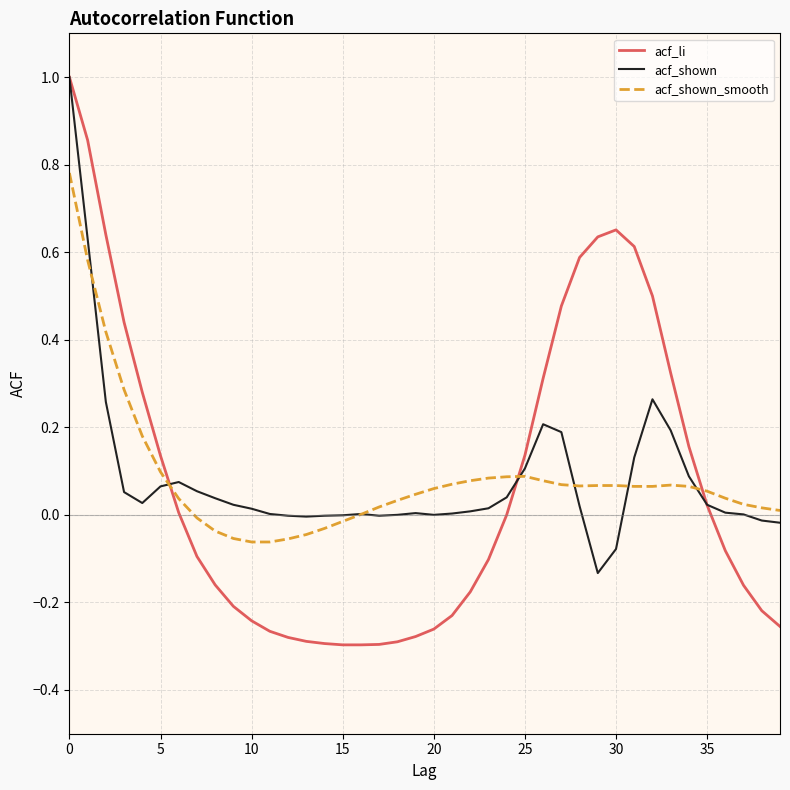

Which series ends up on top after the final intersection of acf_shown_smooth and acf_li?

acf_shown_smooth